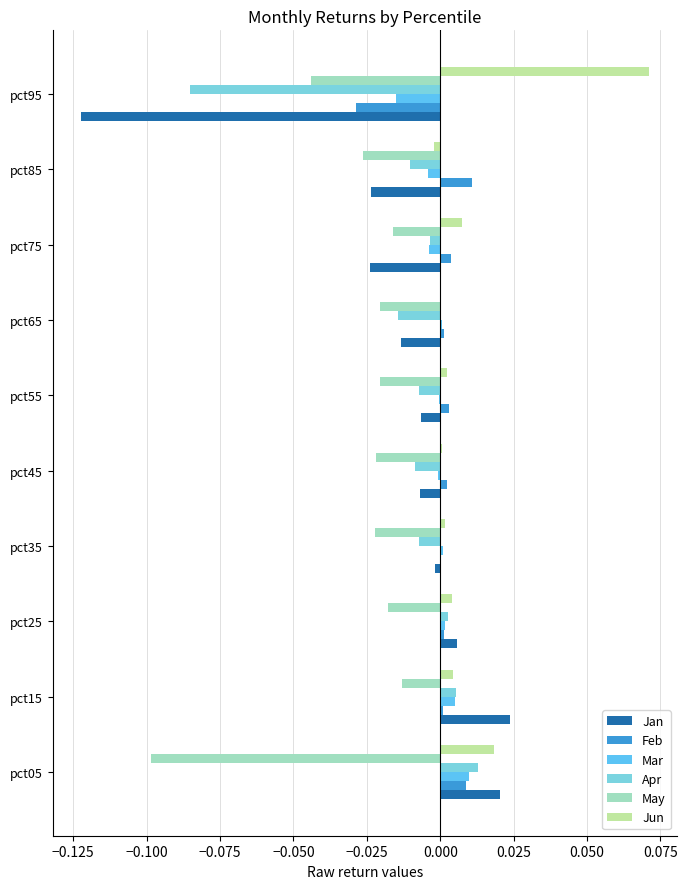

Which series has the largest total across all categories?

Jun